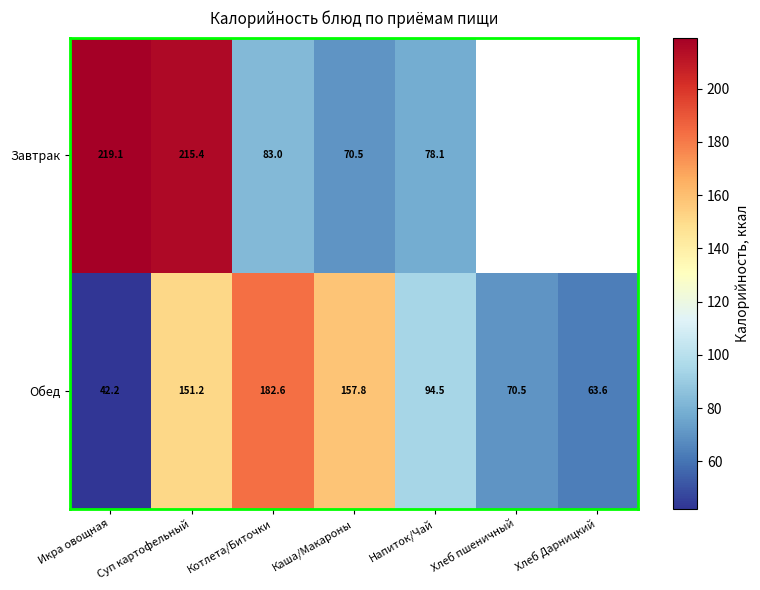

What is the smallest value displayed?

42.2